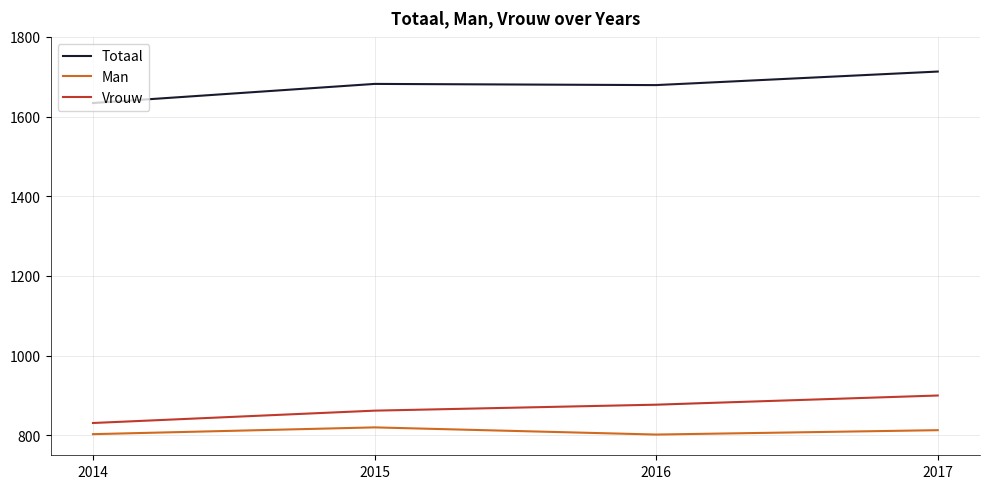

What is the smallest value displayed?

802